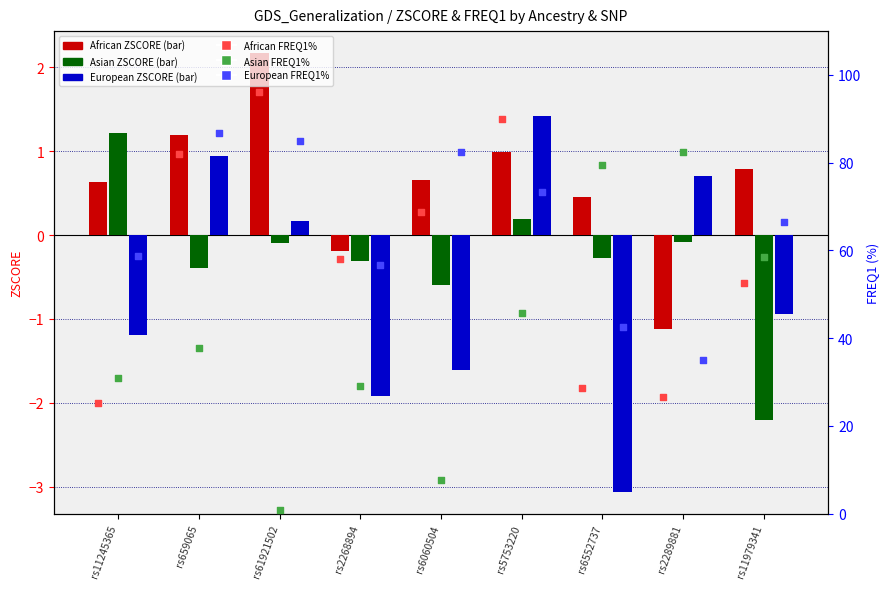

Which series reaches the minimum Y coordinate?

European ZSCORE